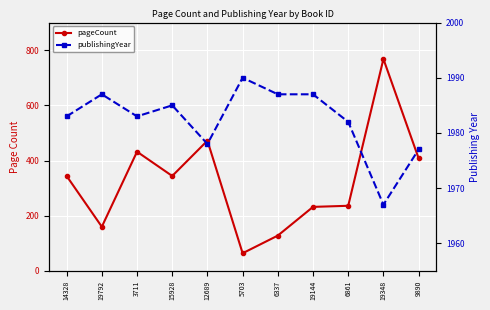

True or false: publishingYear has more than 0 points higher than both neighbors.

True